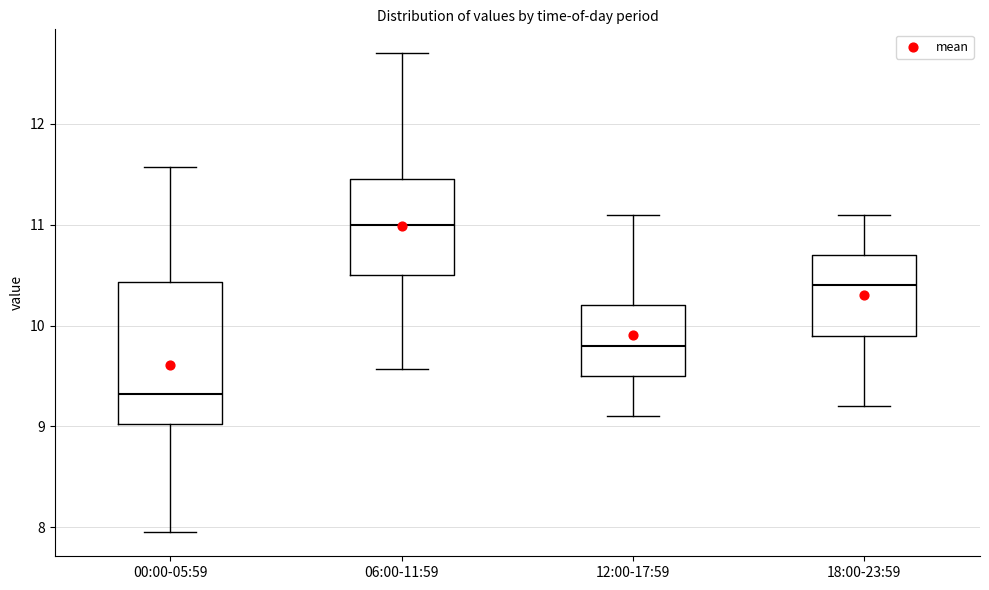

Where does the lower whisker of the box for 06:00-11:59 end on the y-axis? The values are not printed on the chart, so give them approximately, as read against the axis.

9.6